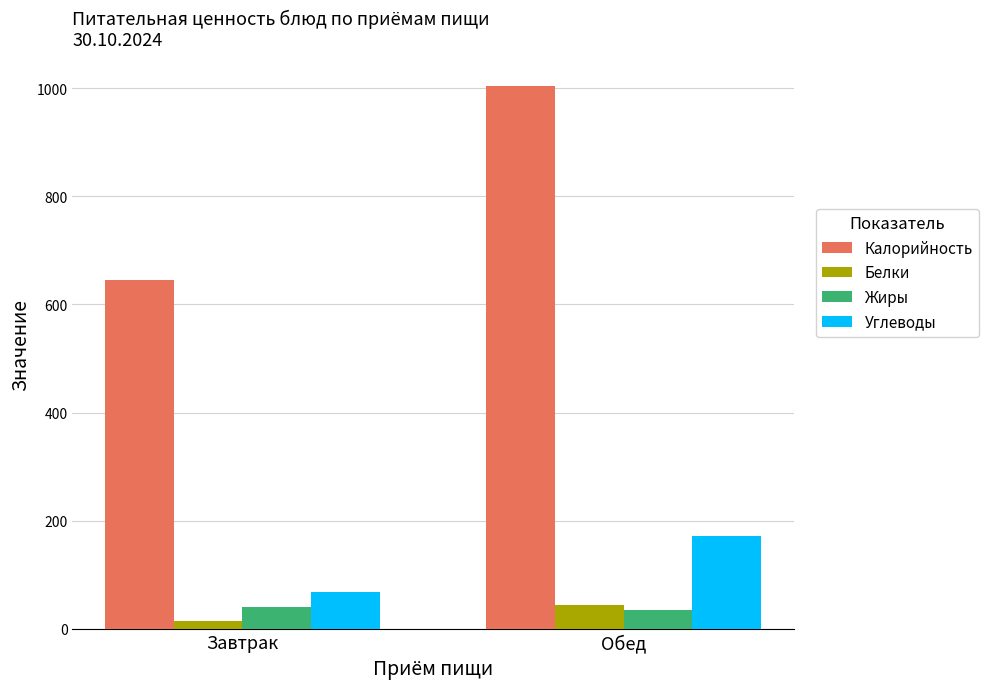

What is the label of the 1st bar from the right?

Обед